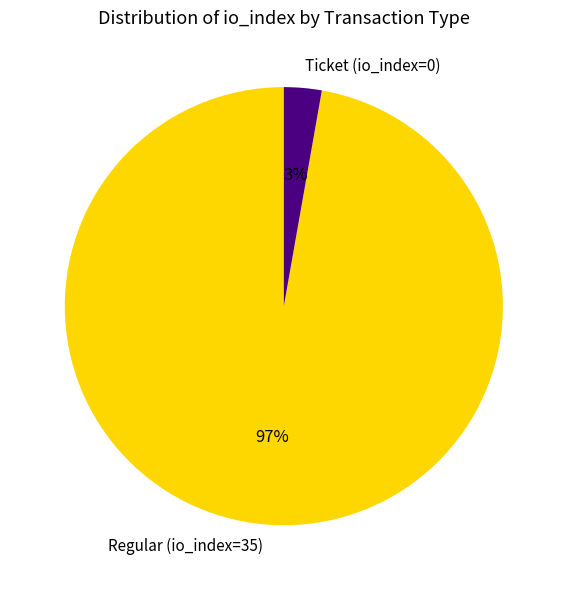

To the nearest percent, what percentage of the pie is Ticket (io_index=0)?

3%